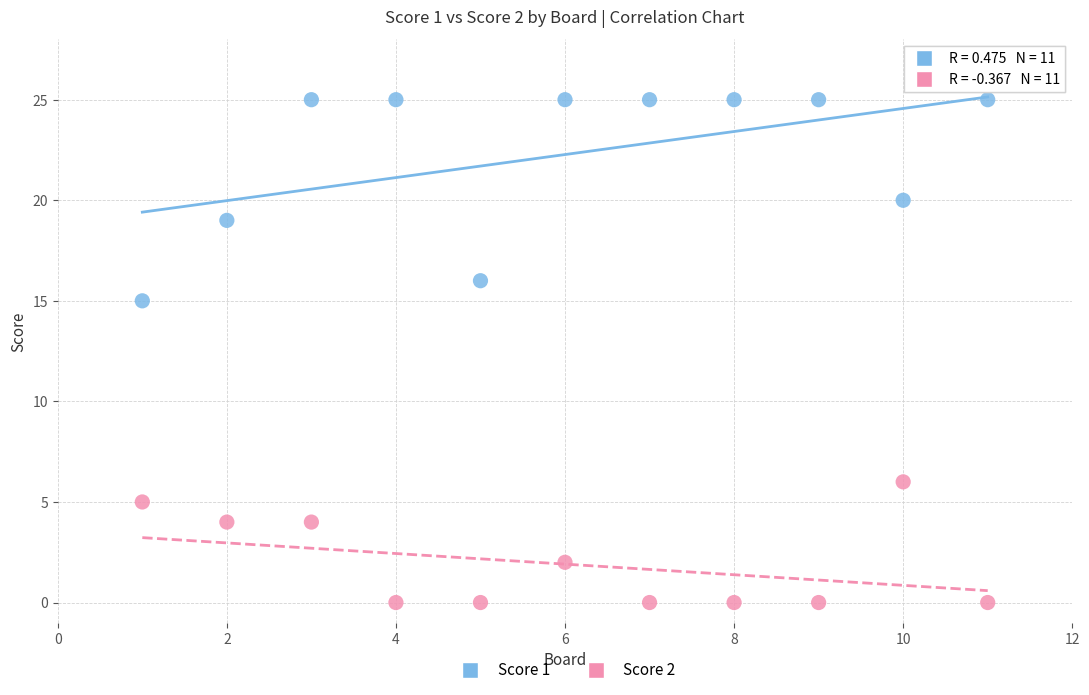

Which series has the largest Y range (max minus min)?

Score 1